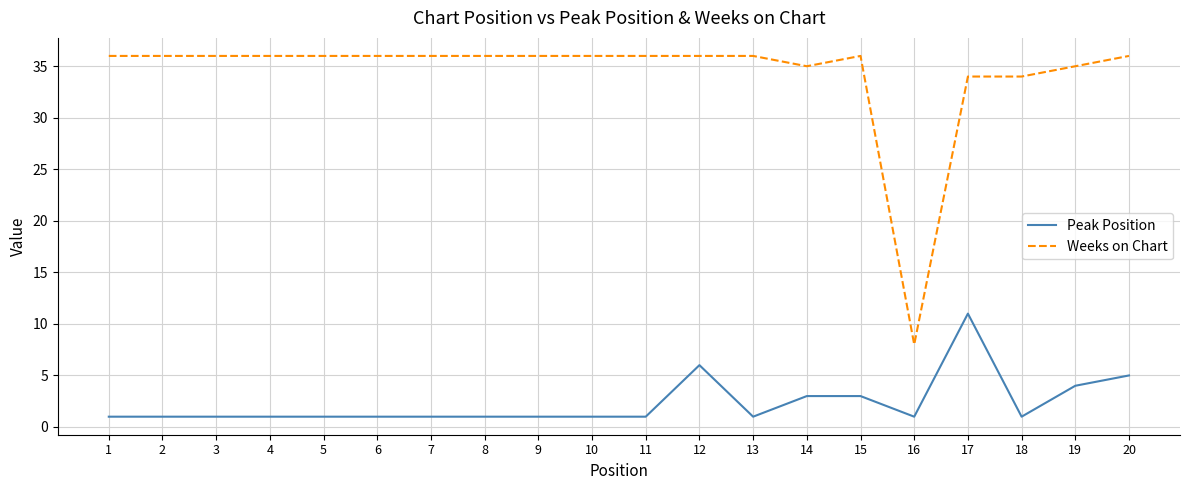

What are all the series names shown in the legend?

Peak Position, Weeks on Chart